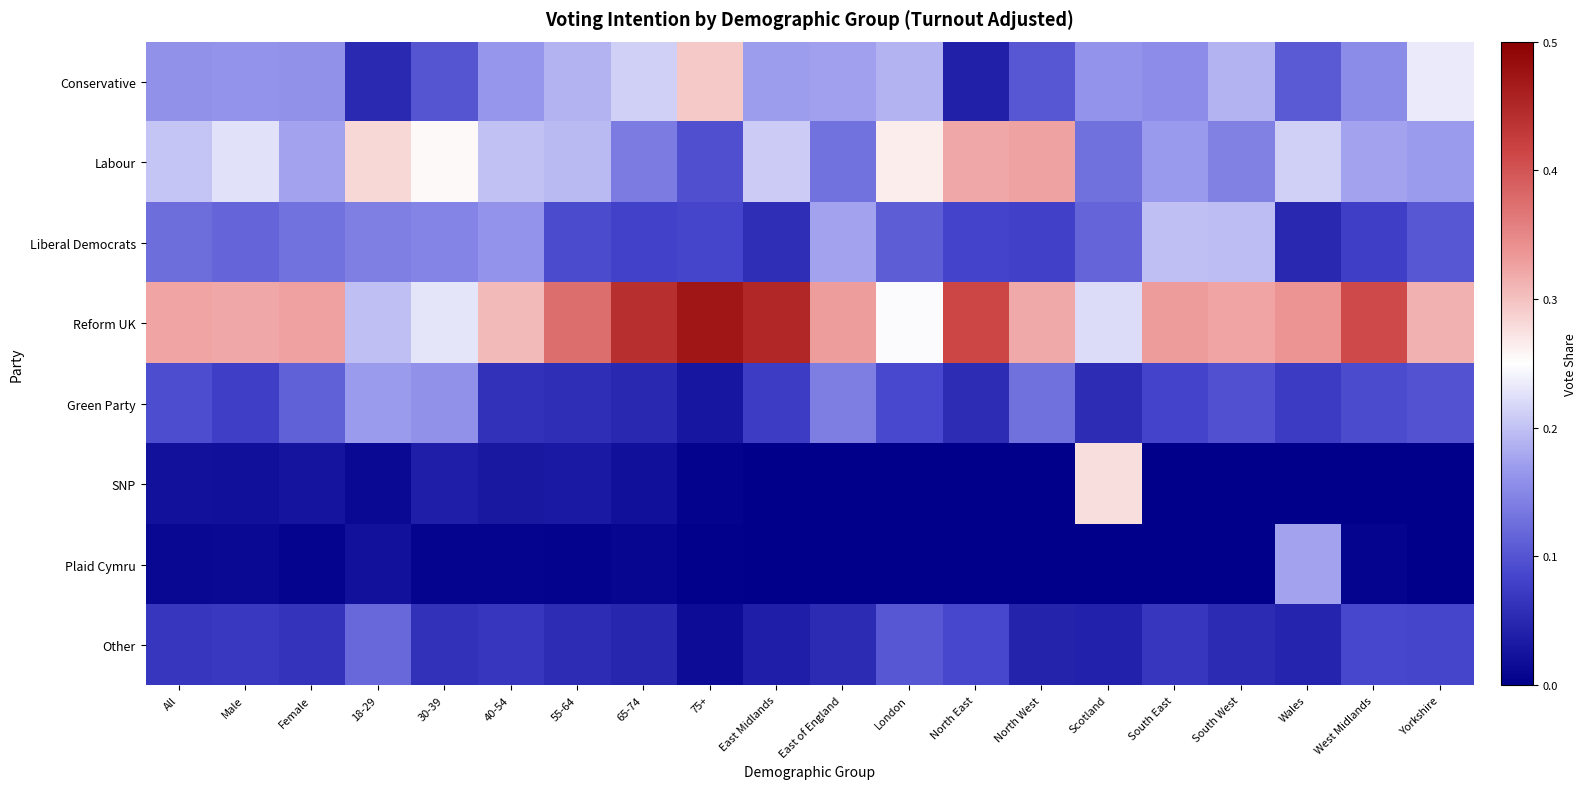

Between East Midlands and Yorkshire, which is larger?

Yorkshire